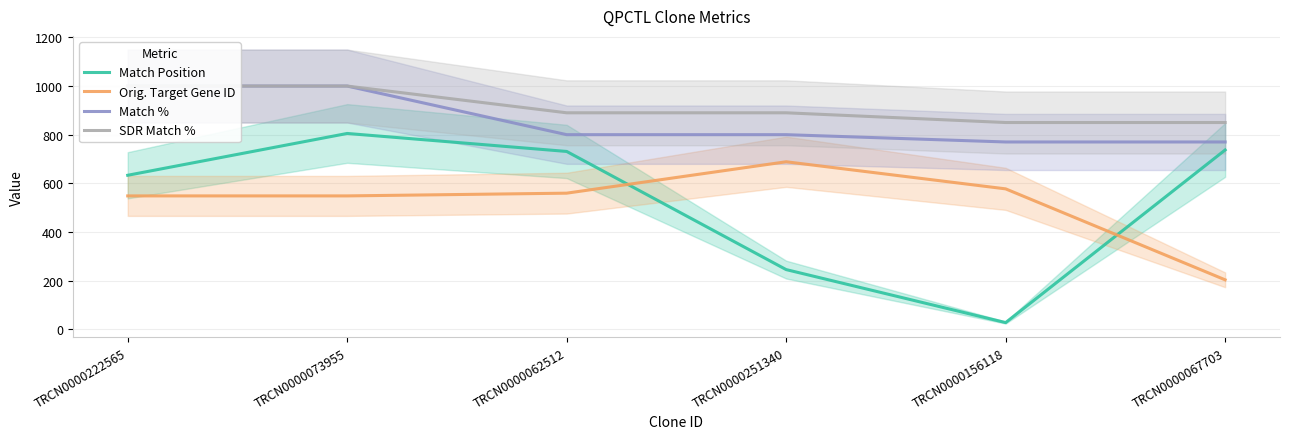

The Match Position series shows 396.2 at TRCN0000062512. True or false?

False